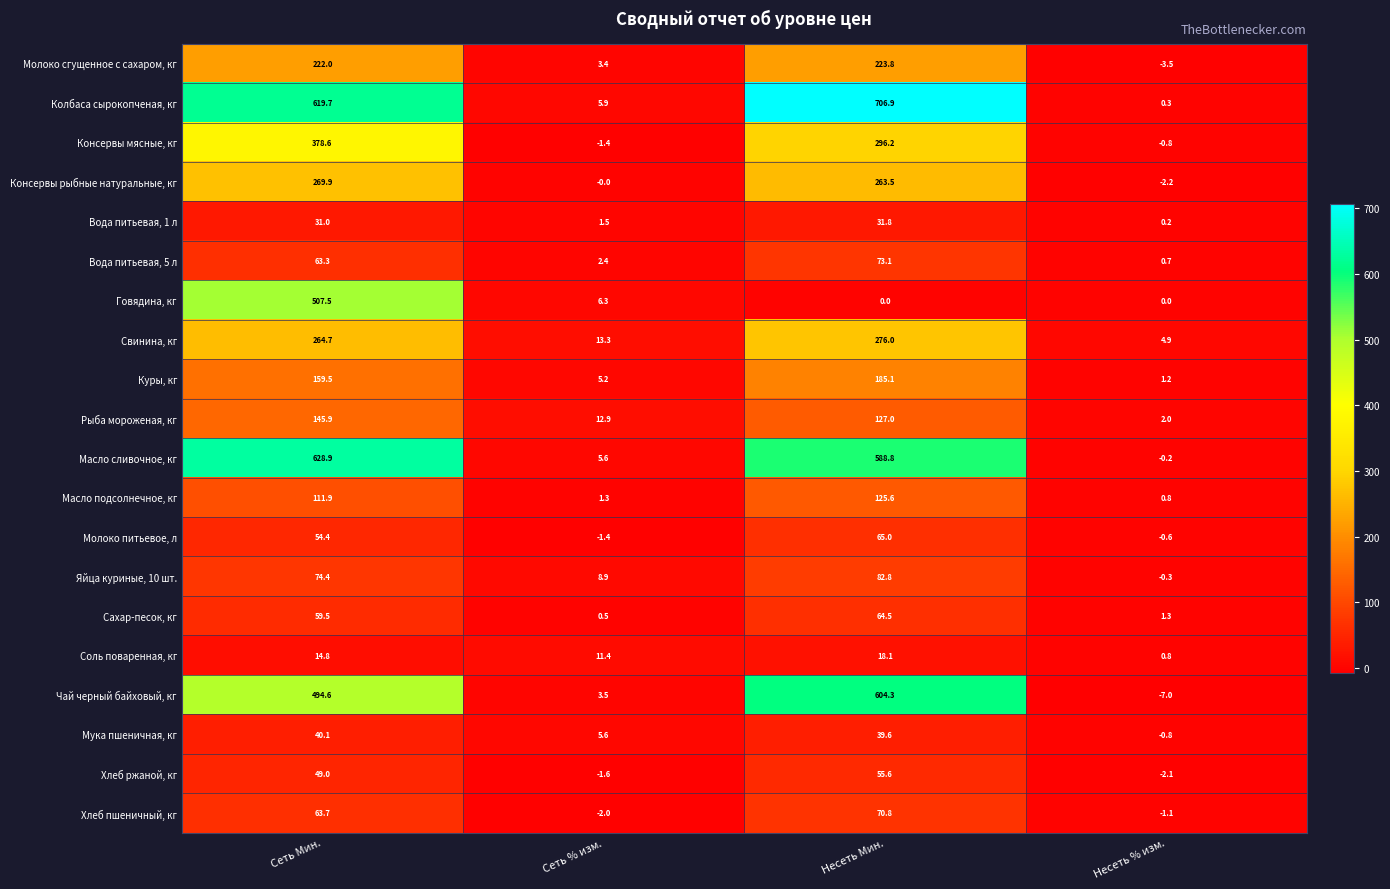

What is the average value of the Молоко сгущенное с сахаром, кг series?

111.4